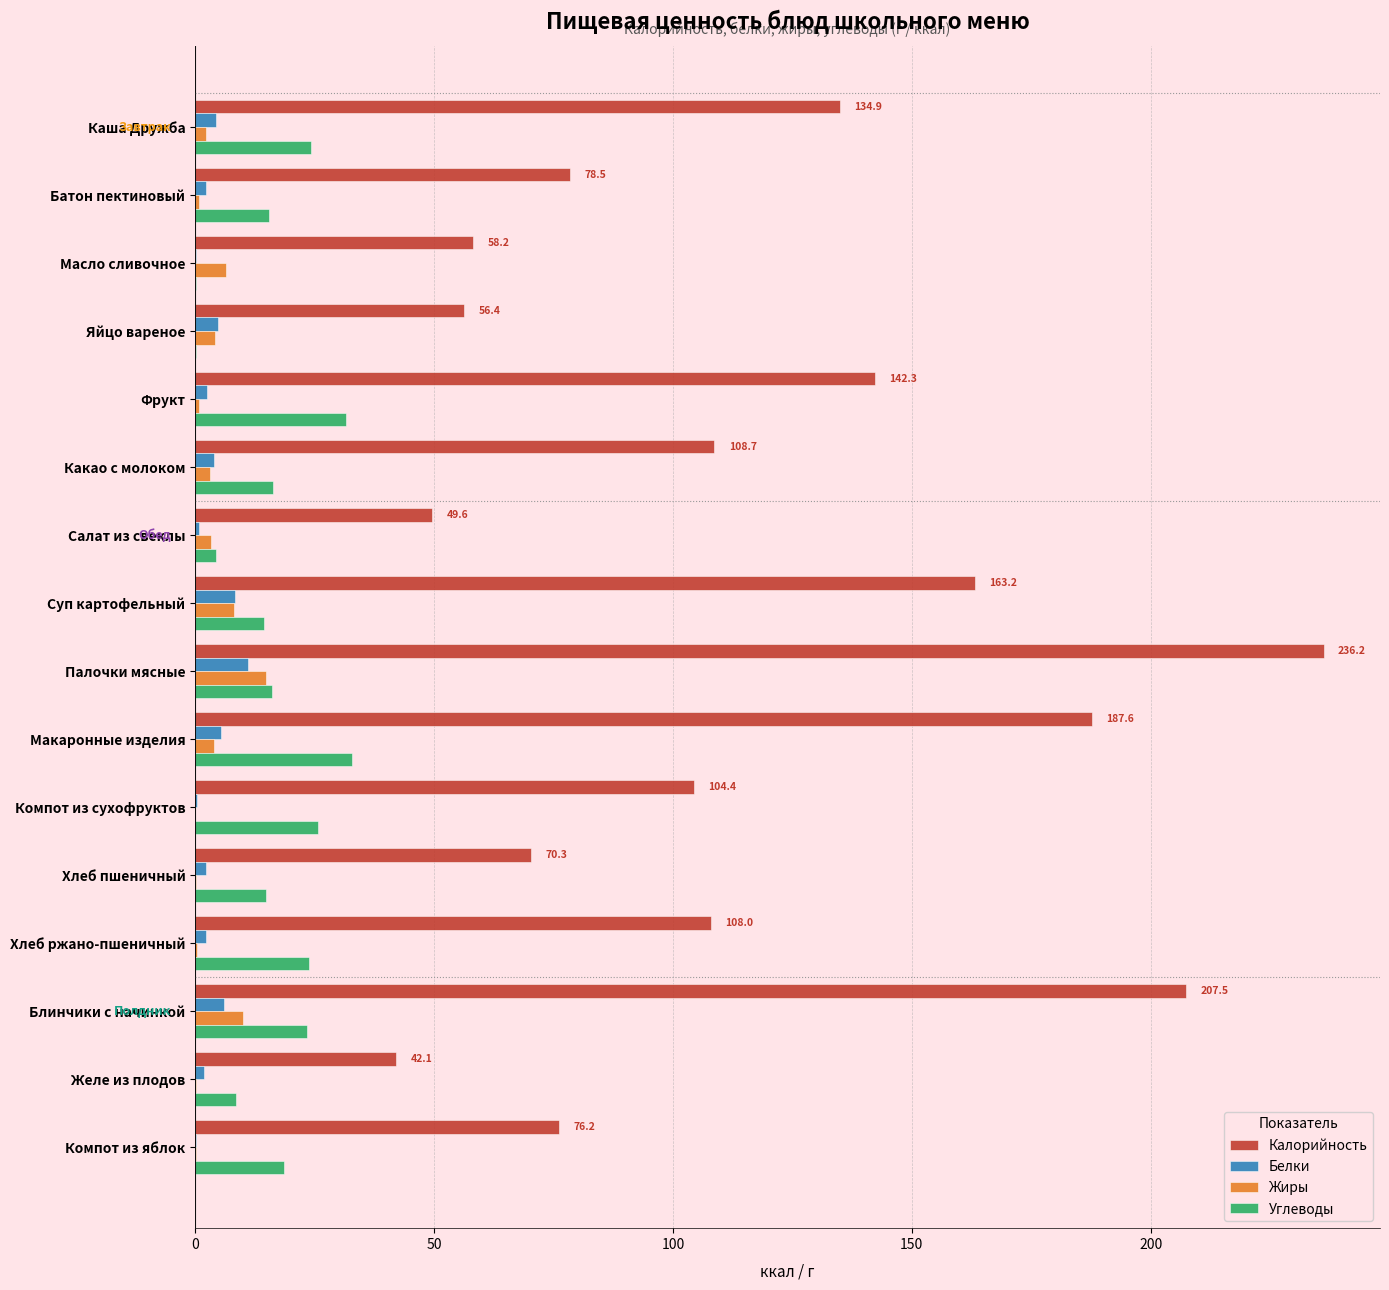

Is it true that Углеводы equals 16.3 at Какао с молоком?

True